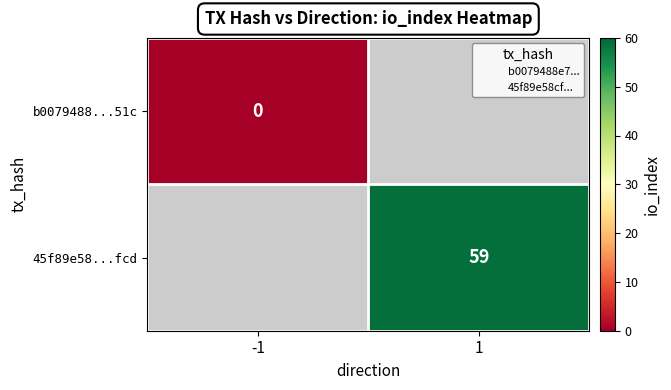

Where is b0079488...51c nearest to the value 0?

-1